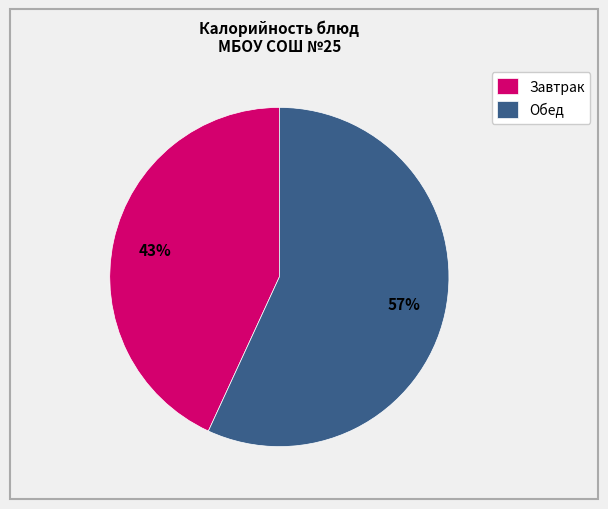

To the nearest percent, what is the average slice percentage?

50%